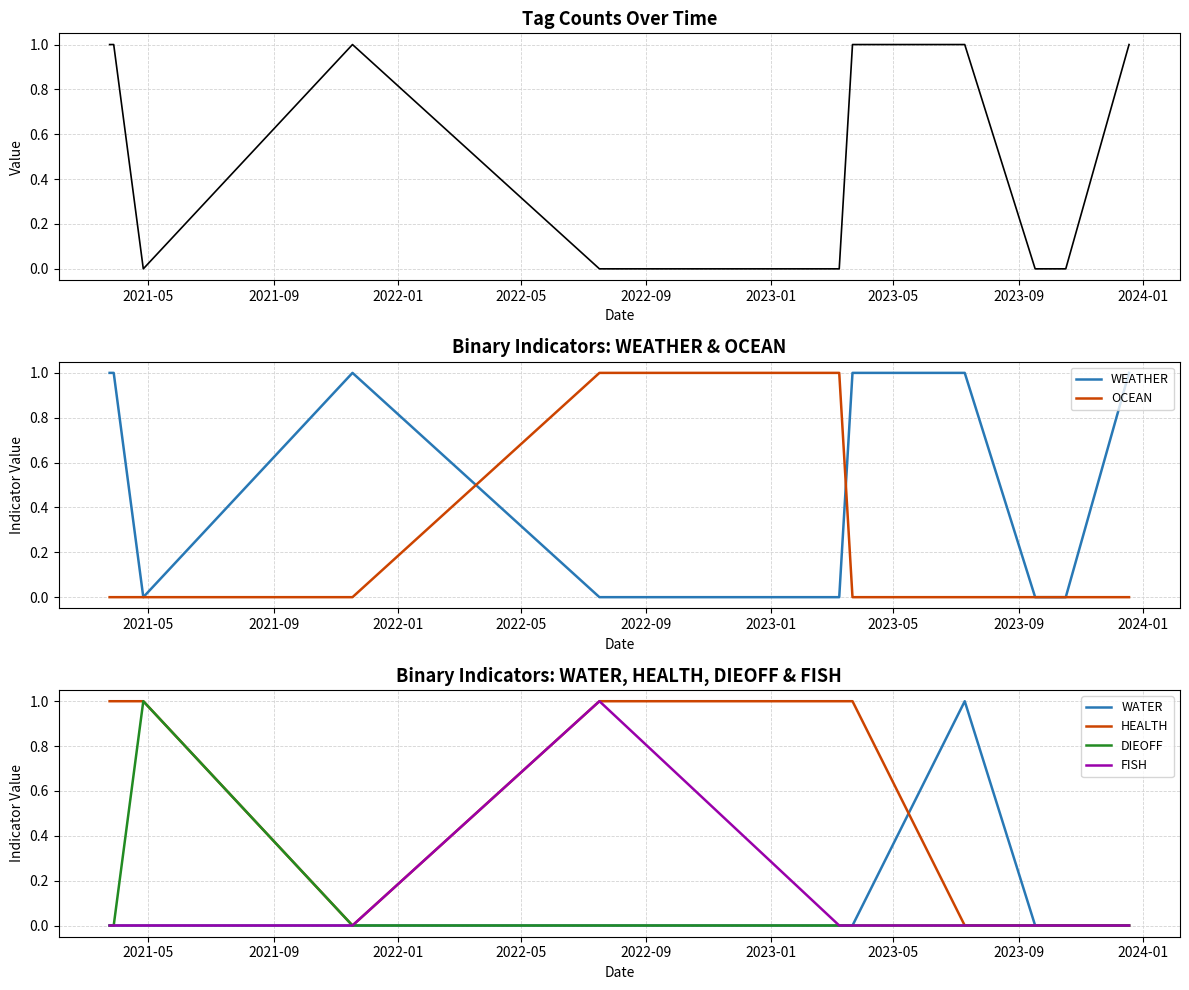

What is the difference between the maximum and minimum values in the WATER series?

1